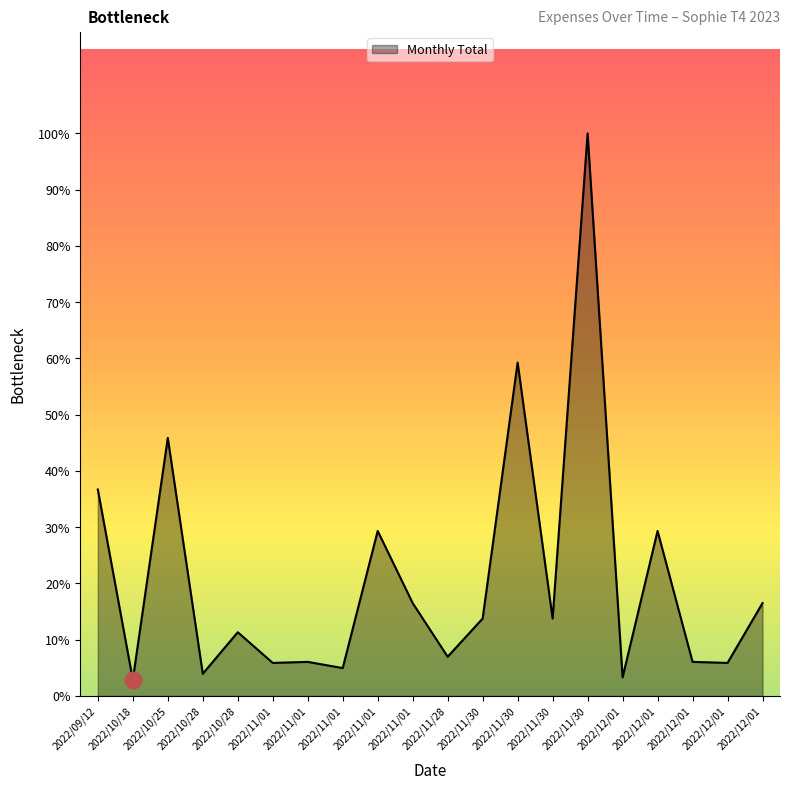

True or false: there are more than 0 points higher than both neighbors.

True